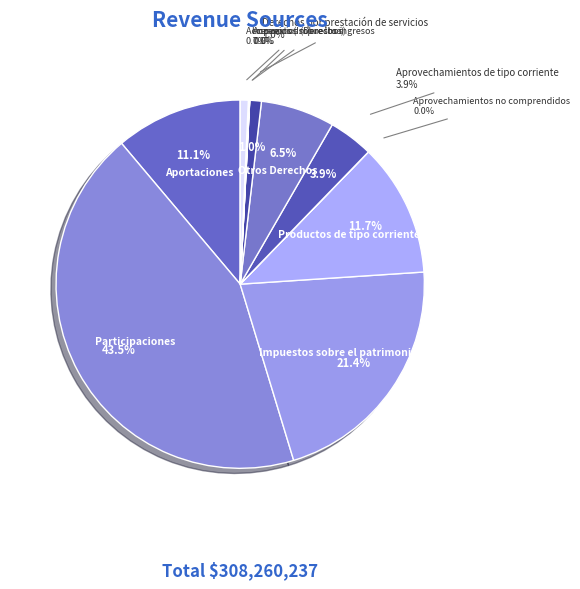

To the nearest percent, what is the difference between the Productos de tipo corriente and Accesorios (Derechos) slice percentages?

12%